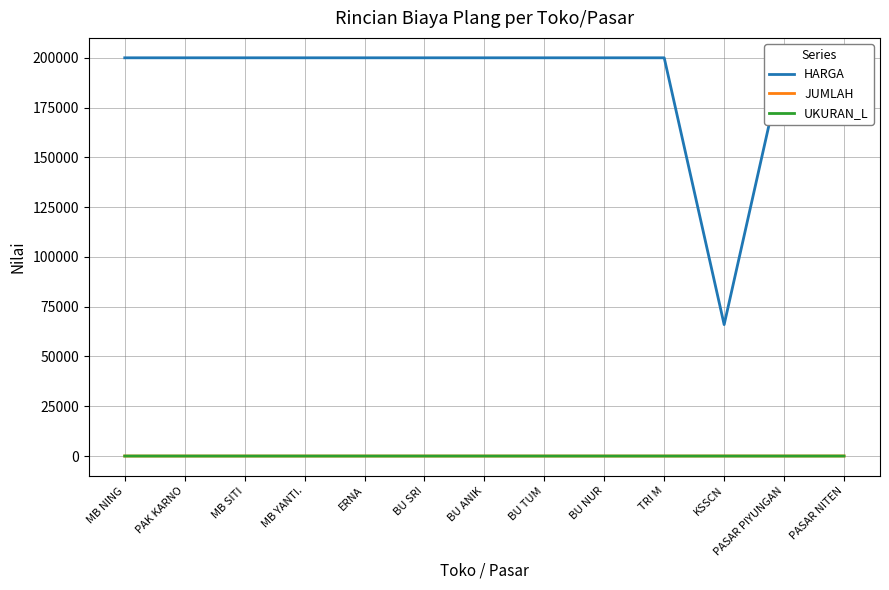

Where is the first local minimum for JUMLAH?

PASAR PIYUNGAN